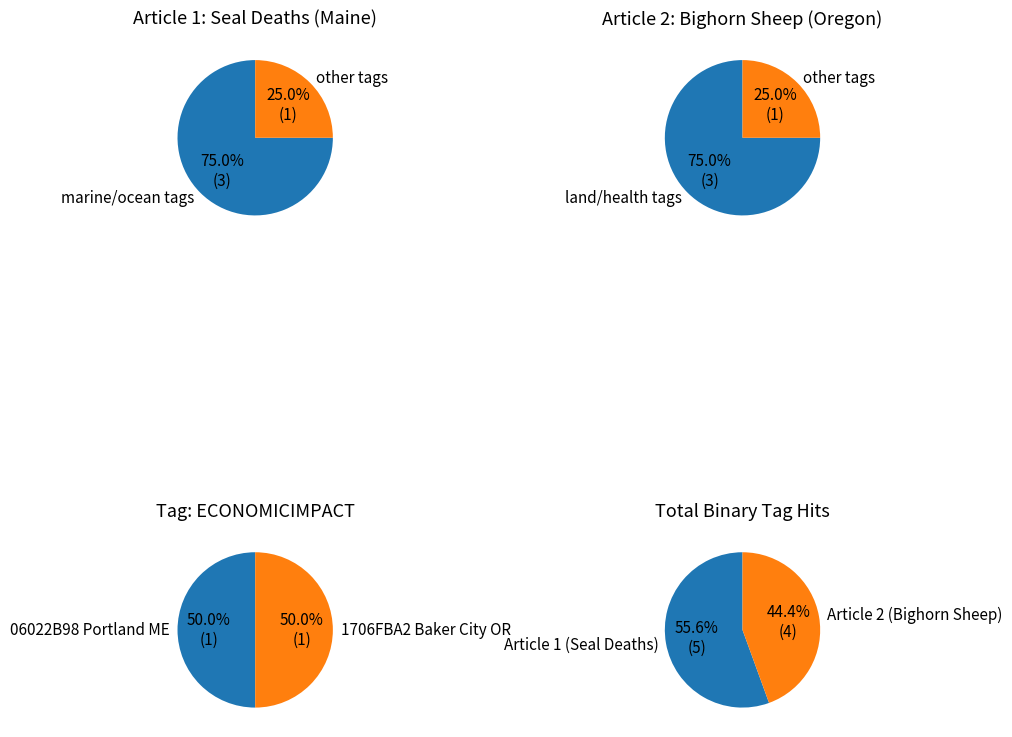

What is the largest slice in the pie chart?

06022B98 (Portland, Maine)